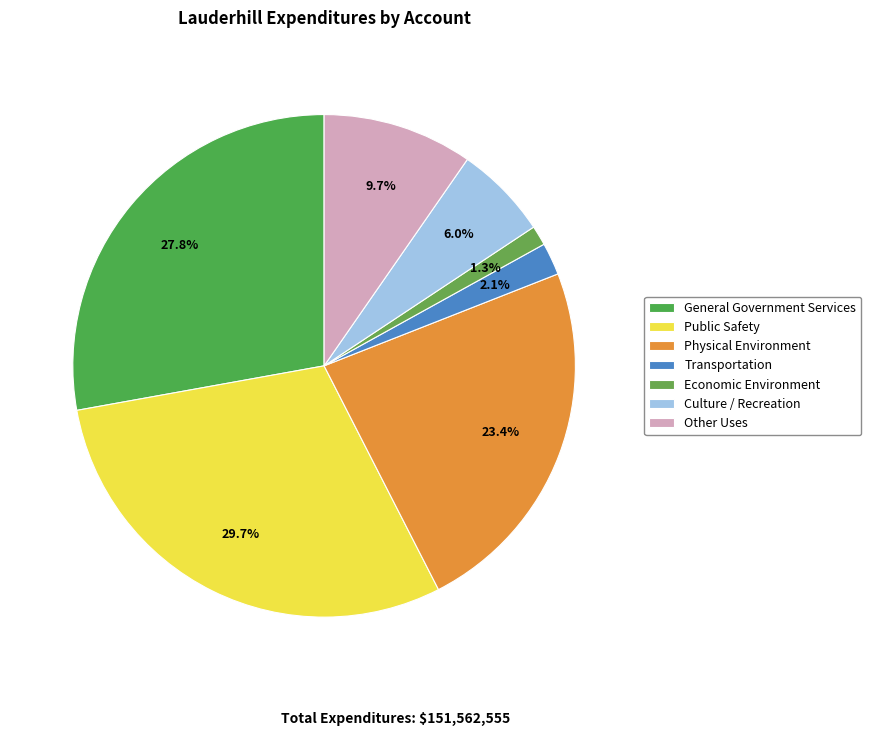

Combined, what portion of the pie is General Government Services and Public Safety?

57.5%